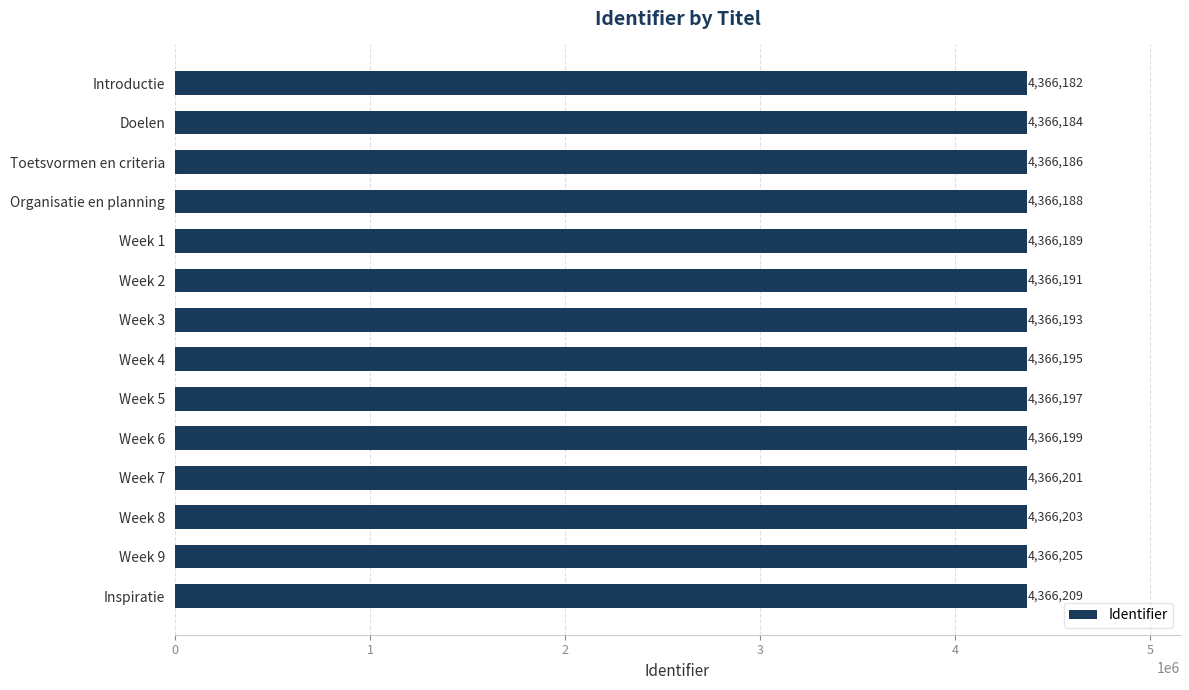

What is the maximum value shown in the chart?

4366209